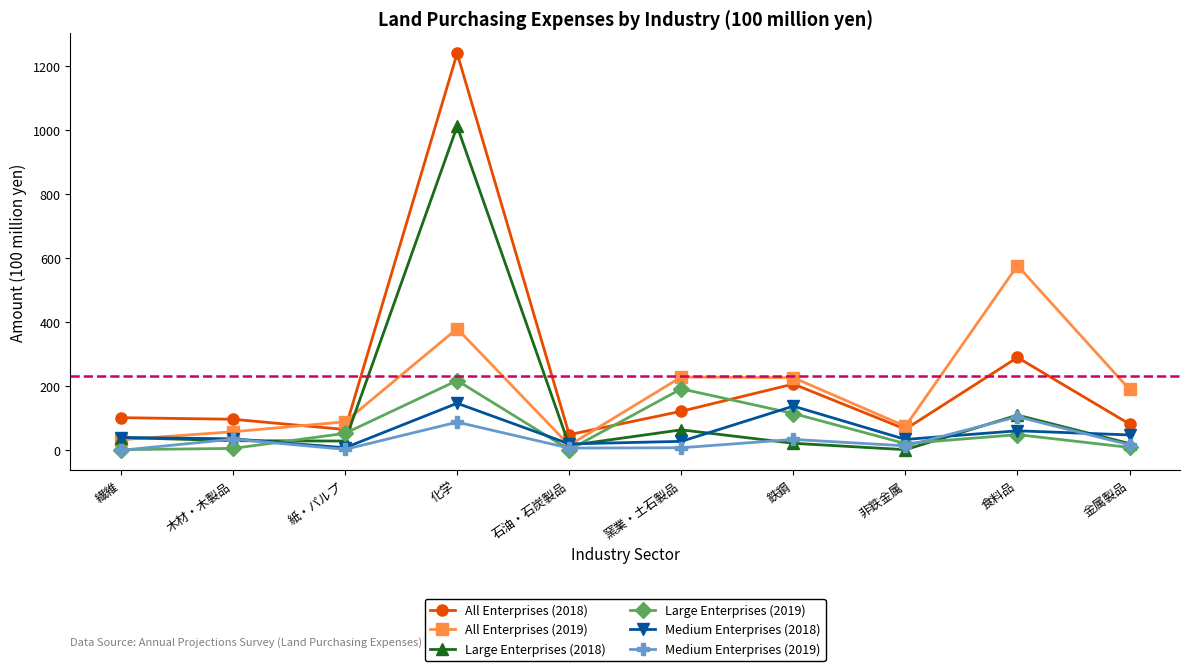

What is the highest value of the All Enterprises (2018) series?

1240